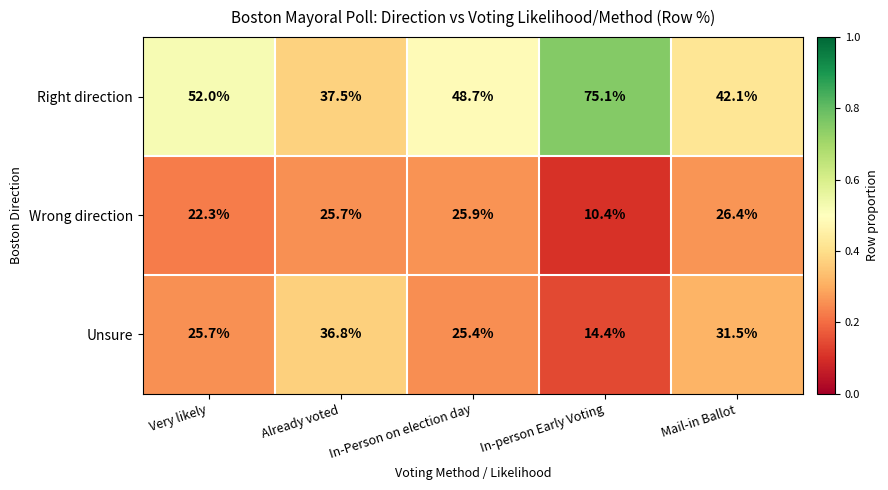

Between In-person Early Voting and Mail-in Ballot, which series saw the biggest shift?

Right direction